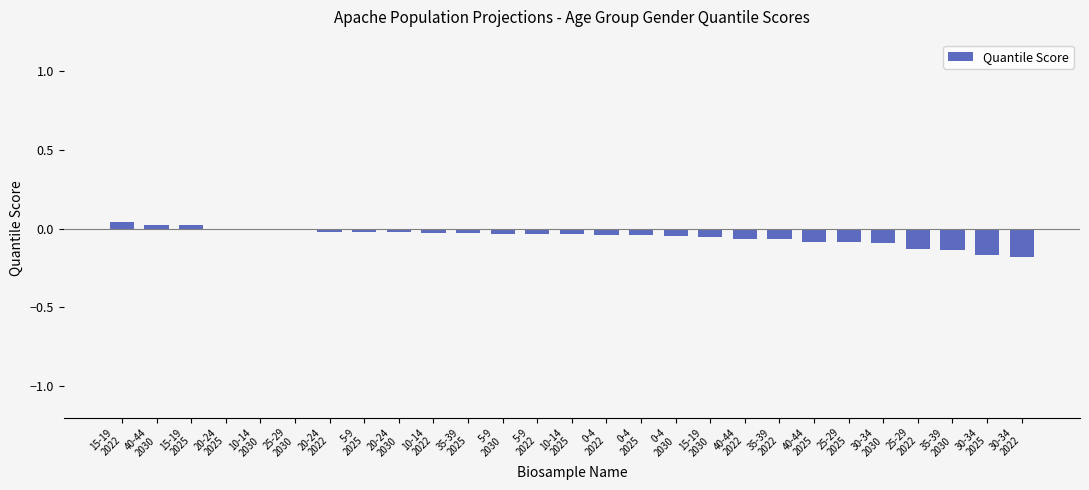

What is the difference between the second highest and second lowest values?

0.2